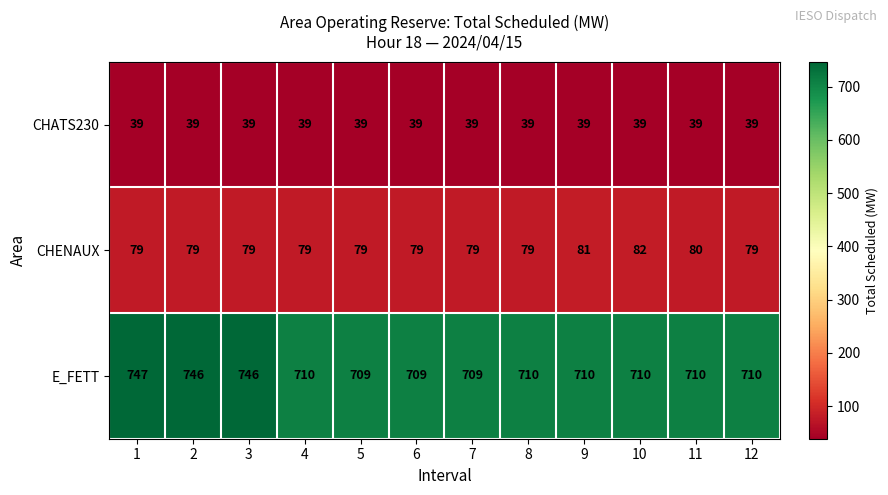

Which series has the largest range (max minus min)?

E_FETT